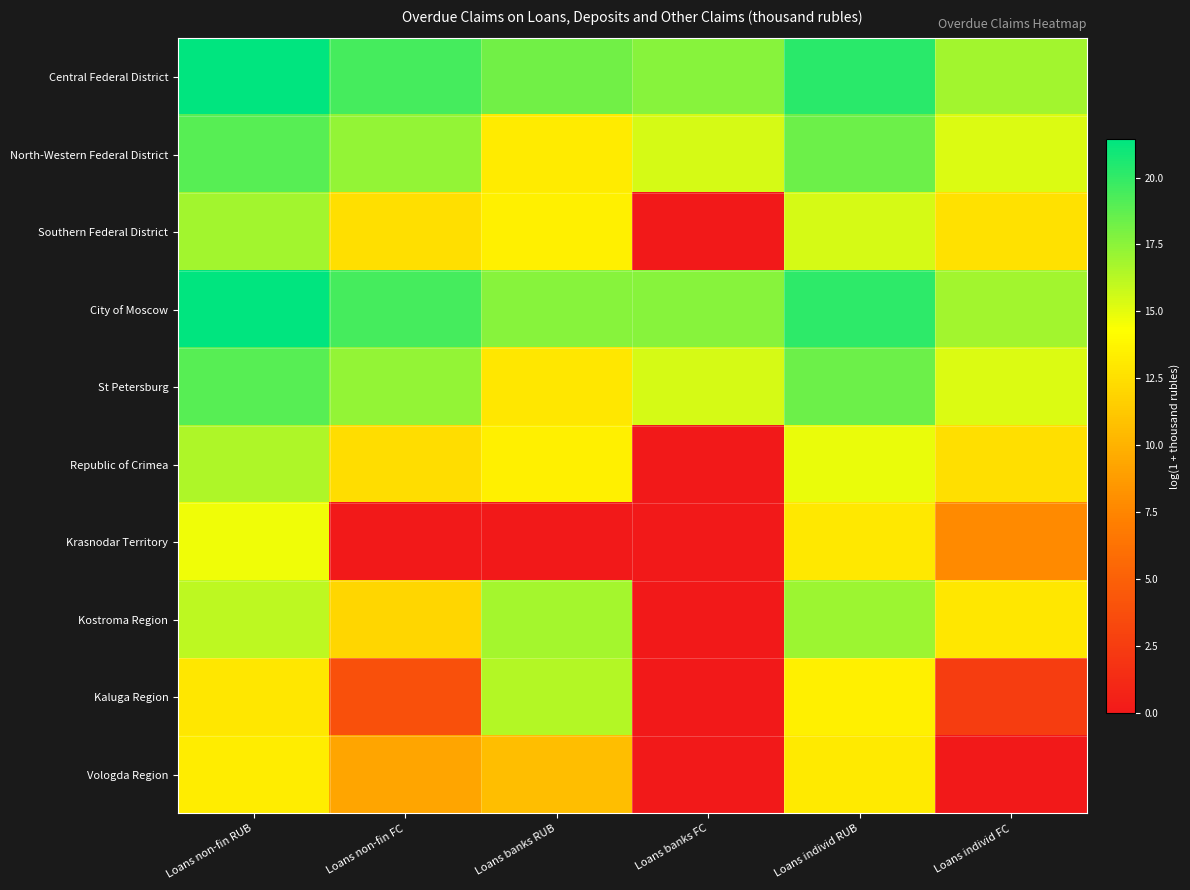

Reading right to left, extract all data points from this chart.

Central Federal District: Loans individ FC=16.9	Loans individ RUB=20.2	Loans banks FC=17.6	Loans banks RUB=18.2	Loans non-fin FC=19.5	Loans non-fin RUB=21.4
North-Western Federal District: Loans individ FC=15.3	Loans individ RUB=18.4	Loans banks FC=15.5	Loans banks RUB=13.2	Loans non-fin FC=17.3	Loans non-fin RUB=19.0
Southern Federal District: Loans individ FC=12.6	Loans individ RUB=15.4	Loans banks FC=0.0	Loans banks RUB=13.4	Loans non-fin FC=12.5	Loans non-fin RUB=16.9
City of Moscow: Loans individ FC=16.9	Loans individ RUB=20.2	Loans banks FC=17.6	Loans banks RUB=17.7	Loans non-fin FC=19.5	Loans non-fin RUB=21.4
St Petersburg: Loans individ FC=15.3	Loans individ RUB=18.4	Loans banks FC=15.5	Loans banks RUB=13.0	Loans non-fin FC=17.3	Loans non-fin RUB=19.0
Republic of Crimea: Loans individ FC=12.5	Loans individ RUB=14.8	Loans banks FC=0.0	Loans banks RUB=13.4	Loans non-fin FC=12.5	Loans non-fin RUB=16.5
Krasnodar Territory: Loans individ FC=7.7	Loans individ RUB=13.0	Loans banks FC=0.0	Loans banks RUB=0.0	Loans non-fin FC=0.0	Loans non-fin RUB=14.7
Kostroma Region: Loans individ FC=12.9	Loans individ RUB=17.0	Loans banks FC=0.0	Loans banks RUB=16.8	Loans non-fin FC=12.0	Loans non-fin RUB=16.1
Kaluga Region: Loans individ FC=2.6	Loans individ RUB=13.4	Loans banks FC=0.0	Loans banks RUB=16.3	Loans non-fin FC=3.9	Loans non-fin RUB=13.0
Vologda Region: Loans individ FC=0.0	Loans individ RUB=13.1	Loans banks FC=0.0	Loans banks RUB=10.7	Loans non-fin FC=9.3	Loans non-fin RUB=13.3